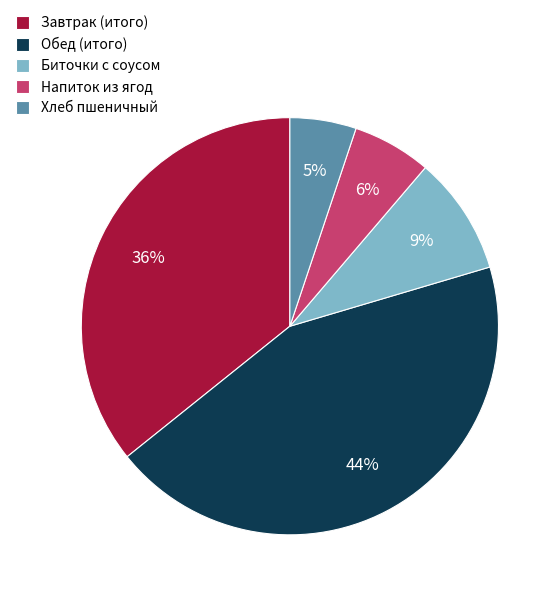

Do Завтрак (итого) and Хлеб пшеничный together represent more than half of the pie?

No